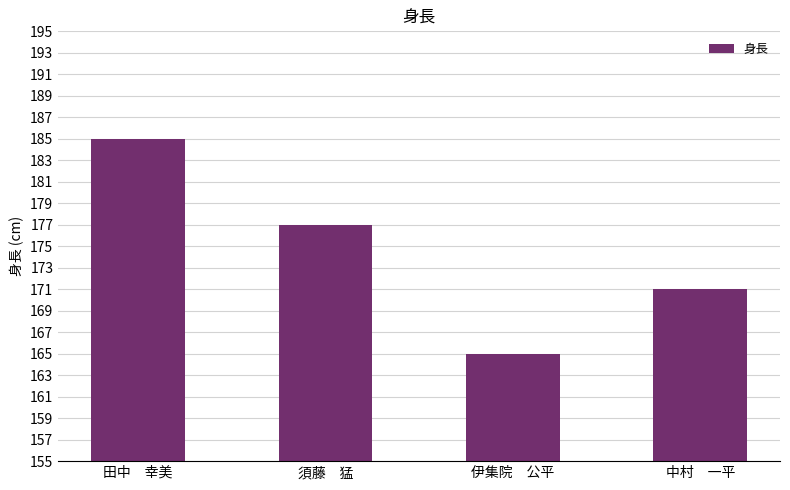

Which label corresponds to the largest value in the chart?

田中　幸美